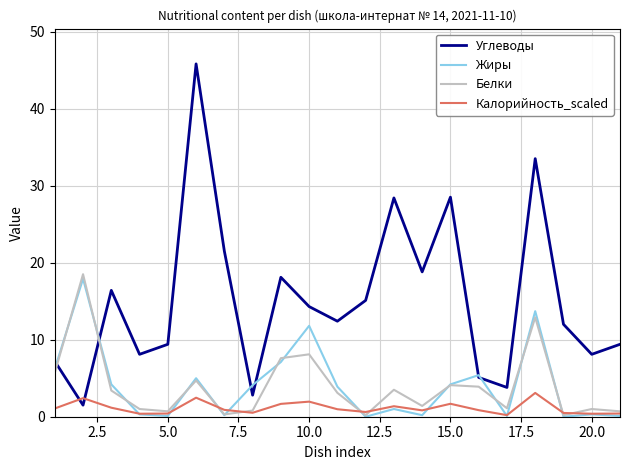

At how many categories does at least one series exceed 29?

2